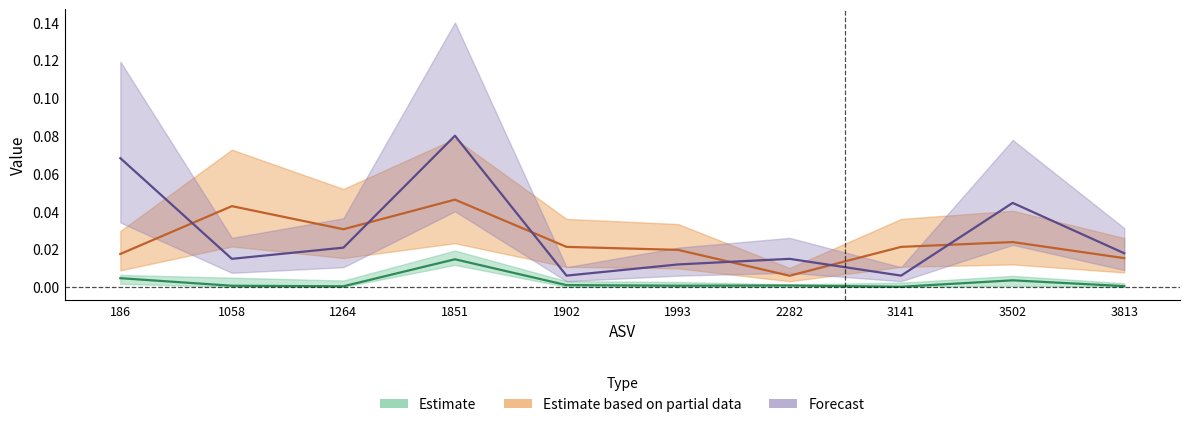

Which series has the widest spread of values?

prev